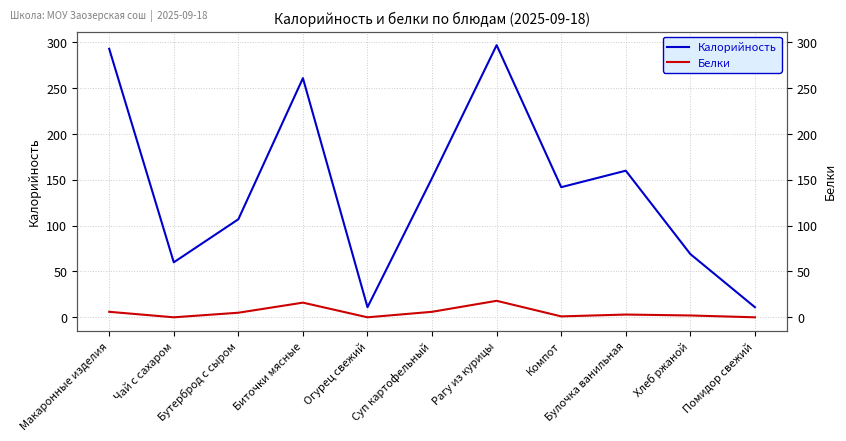

Reading left to right, transcribe all the data shown in this chart.

Калорийность: Макаронные изделия=293	Чай с сахаром=60	Бутерброд с сыром=107	Биточки мясные=261	Огурец свежий=11	Суп картофельный=152	Рагу из курицы=297	Компот=142	Булочка ванильная=160	Хлеб ржаной=69	Помидор свежий=11
Белки: Макаронные изделия=6	Чай с сахаром=0	Бутерброд с сыром=5	Биточки мясные=16	Огурец свежий=0	Суп картофельный=6	Рагу из курицы=18	Компот=1	Булочка ванильная=3	Хлеб ржаной=2	Помидор свежий=0